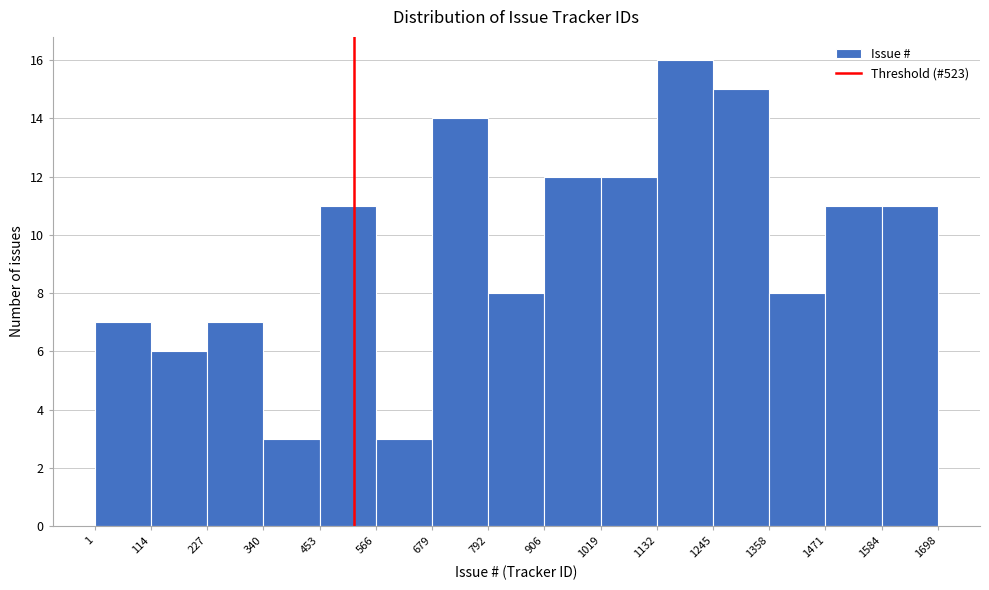

What is the height of the bar covering 453 to 566 on the x-axis? The values are not printed on the chart, so give them approximately, as read against the axis.

11